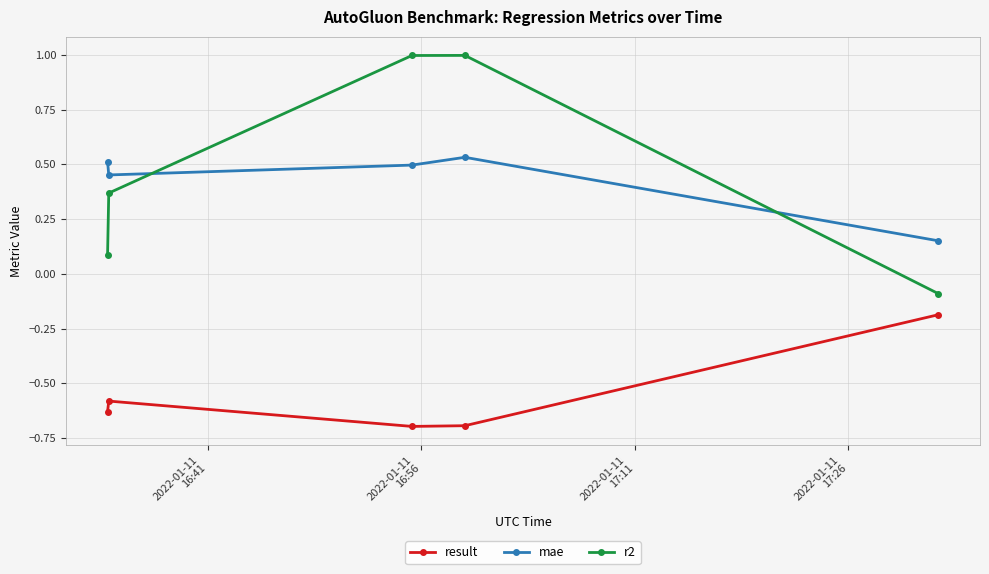

List the series in order of their peak value, lowest first.

result, mae, r2